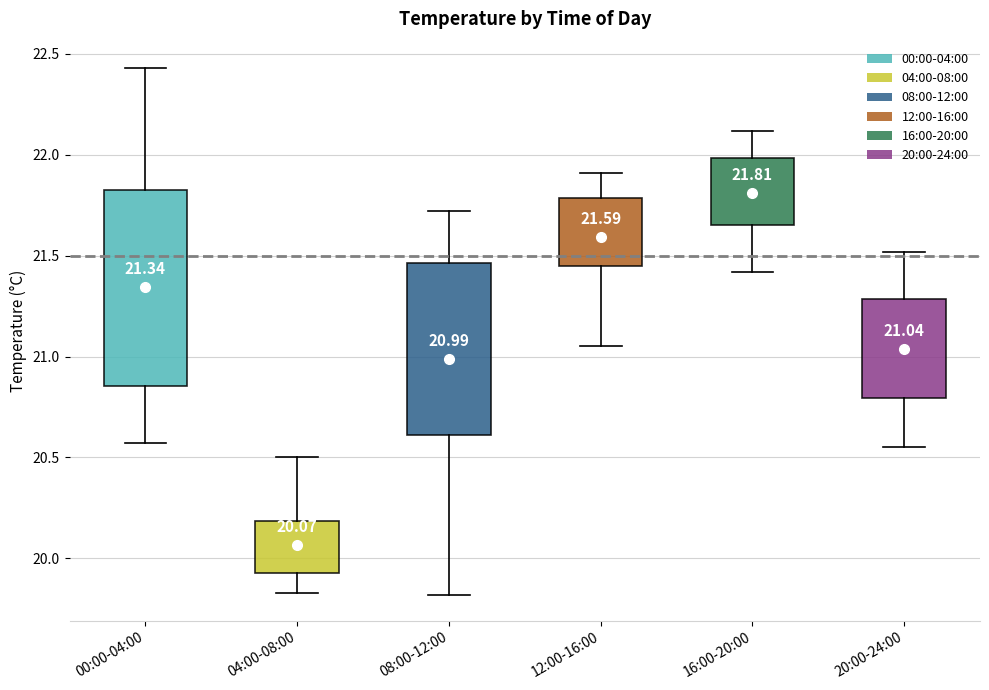

Which box has the highest median line?

16:00-20:00